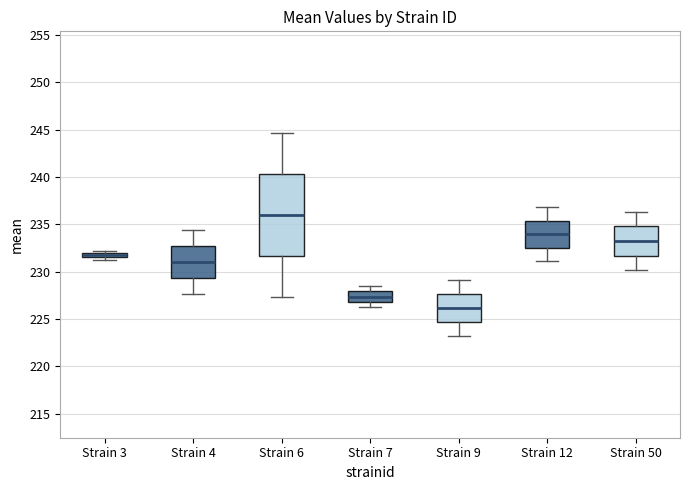

Where does the median line of the box for Strain 12 sit on the y-axis? The values are not printed on the chart, so give them approximately, as read against the axis.

234.0